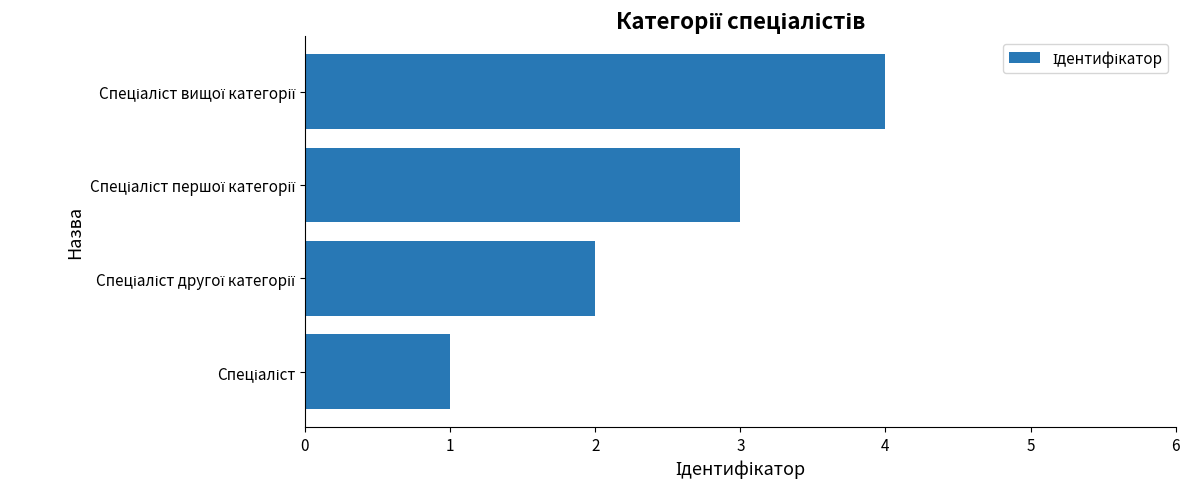

How many values are between 2 and 4?

3